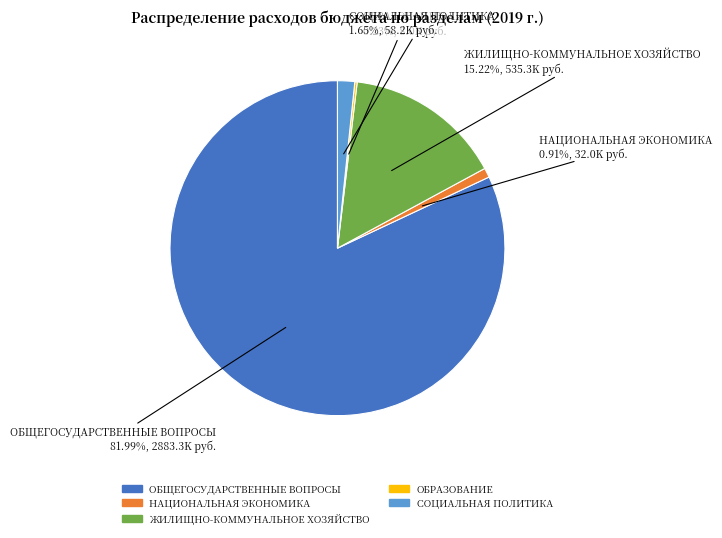

Combined, do ОБЩЕГОСУДАРСТВЕННЫЕ ВОПРОСЫ and НАЦИОНАЛЬНАЯ ЭКОНОМИКА account for over 50%?

Yes